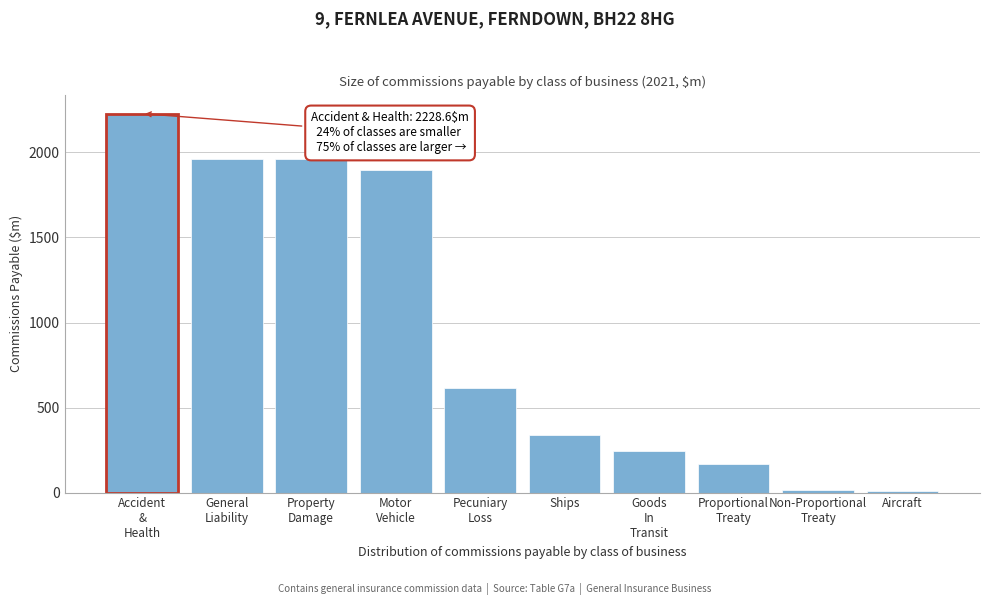

What is the label of the 5th bar from the right?

Ships